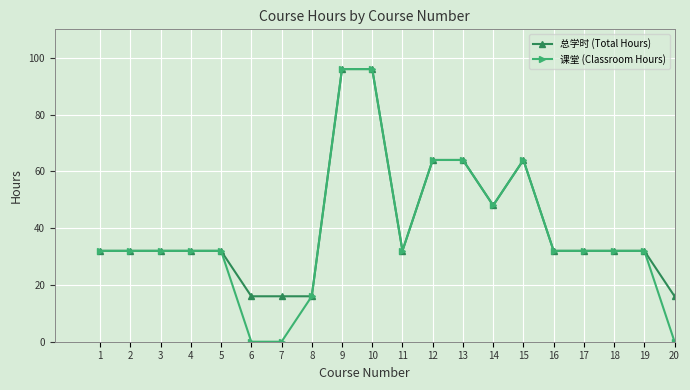

Reading left to right, extract all data points from this chart.

总学时 (Total Hours): 1=32	2=32	3=32	4=32	5=32	6=16	7=16	8=16	9=96	10=96	11=32	12=64	13=64	14=48	15=64	16=32	17=32	18=32	19=32	20=16
课堂 (Classroom Hours): 1=32	2=32	3=32	4=32	5=32	6=0	7=0	8=16	9=96	10=96	11=32	12=64	13=64	14=48	15=64	16=32	17=32	18=32	19=32	20=0